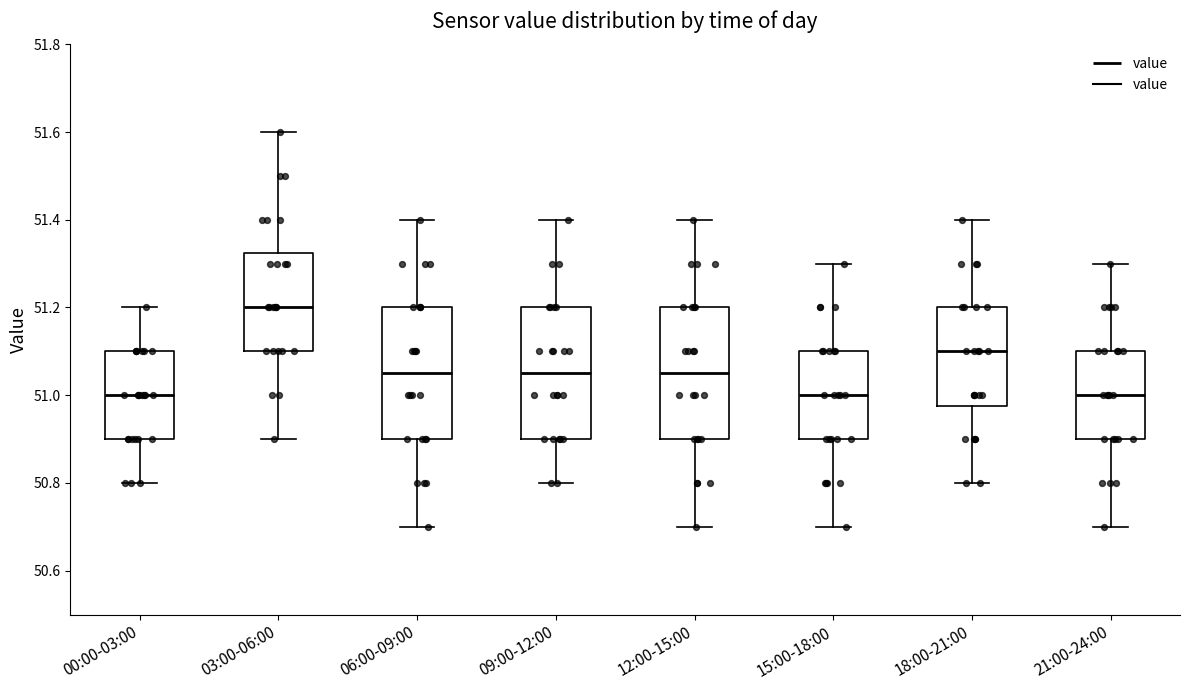

Where does the median line of the box for 06:00-09:00 sit on the y-axis? The values are not printed on the chart, so give them approximately, as read against the axis.

51.06